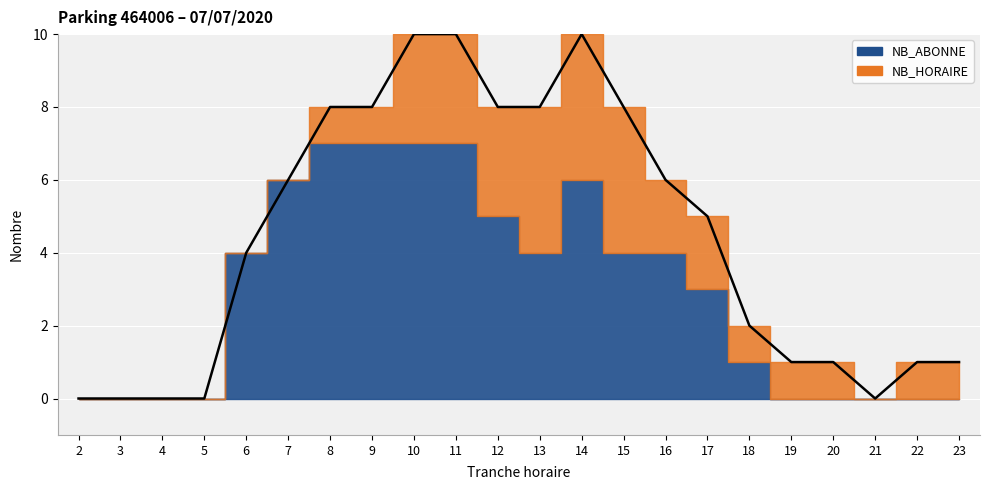

List the series in order of their overall mean, highest first.

NB_ABONNE, NB_HORAIRE